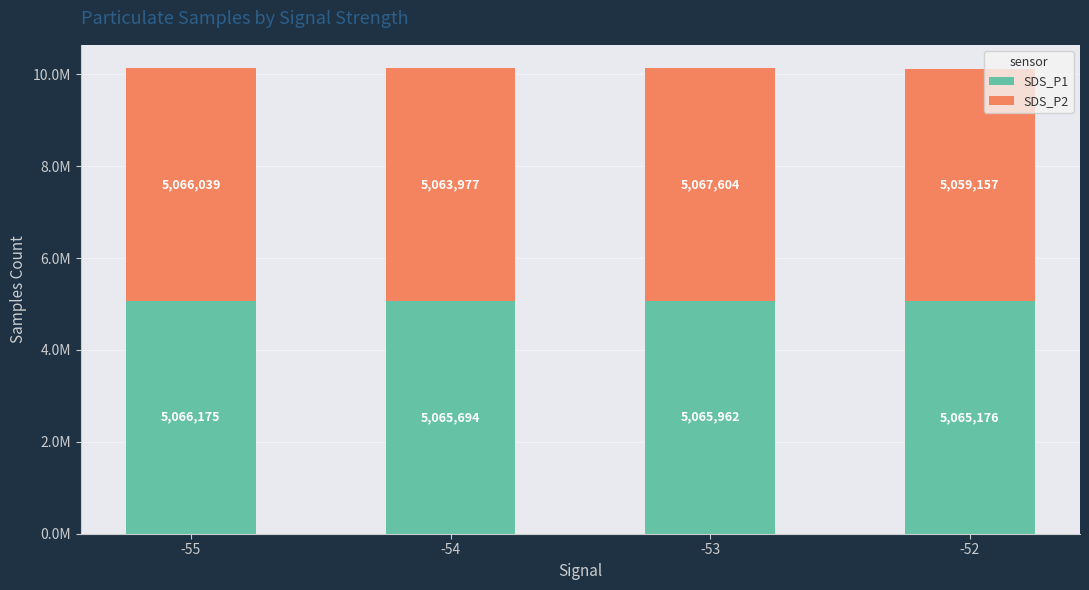

What are all the series names shown in the legend?

SDS_P1, SDS_P2